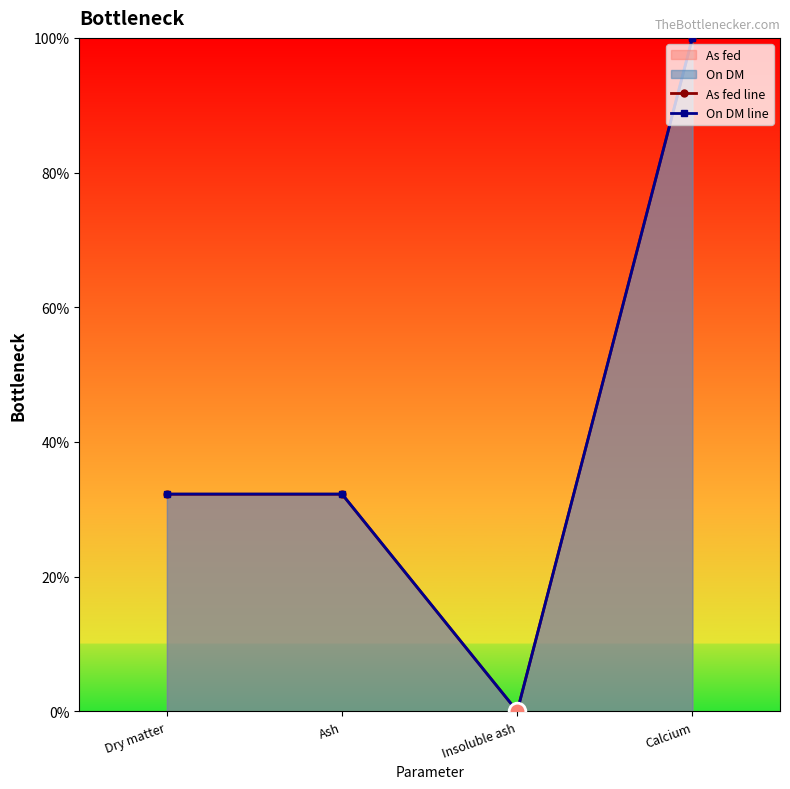

What is the value of the On DM line point at the 2nd from the left?

32.3